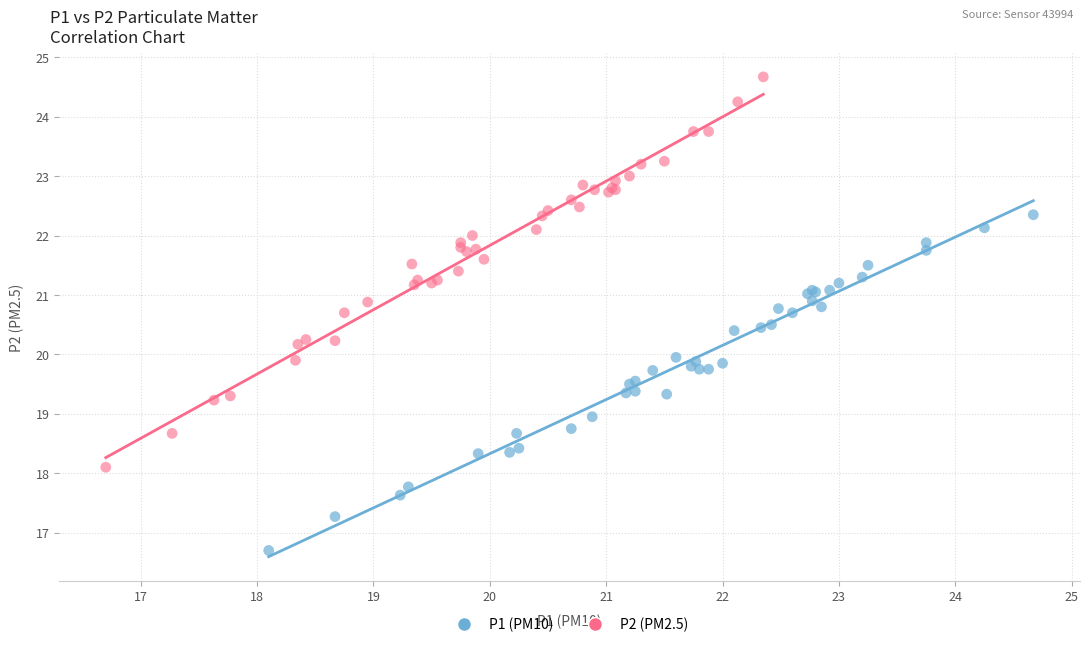

Which series has the largest Y range (max minus min)?

P2 (PM2.5)